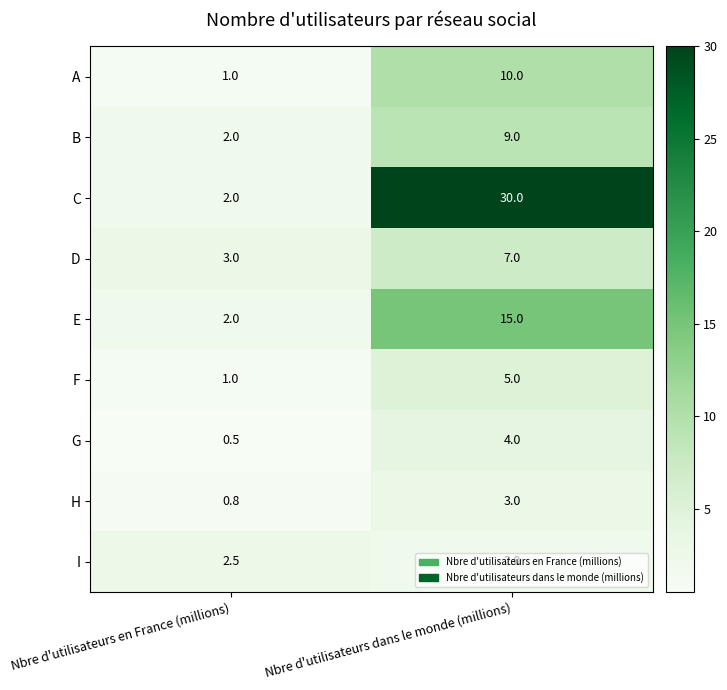

What is the highest value of the I series?

2.5